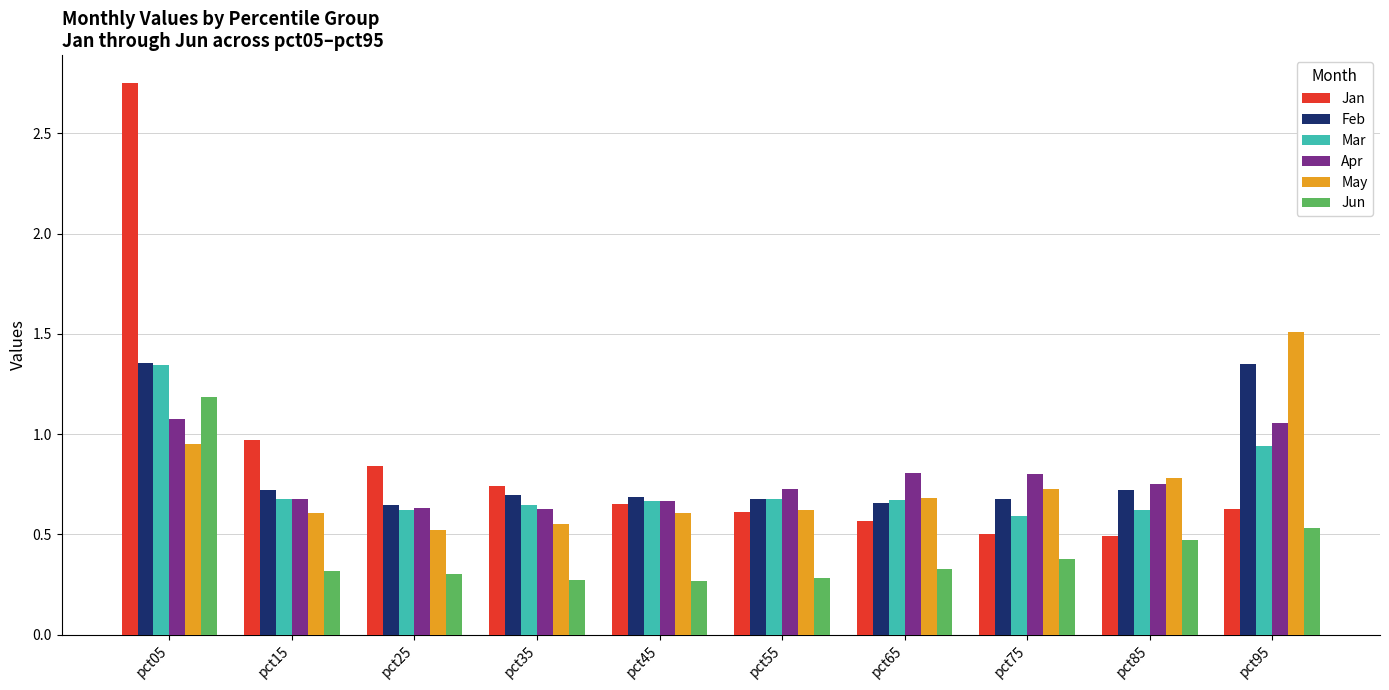

The value of Jan at pct25 is 1.5. True or false?

False